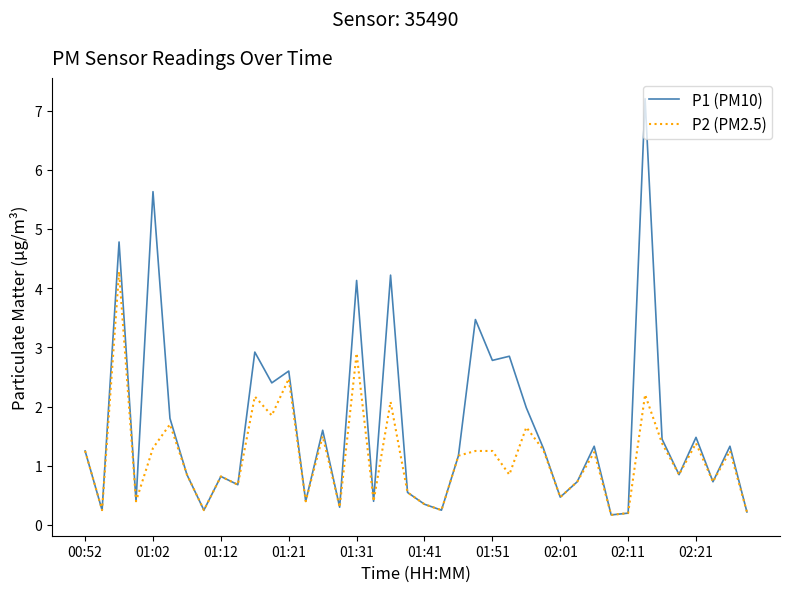

Which series has the widest spread of values?

P1 (PM10)